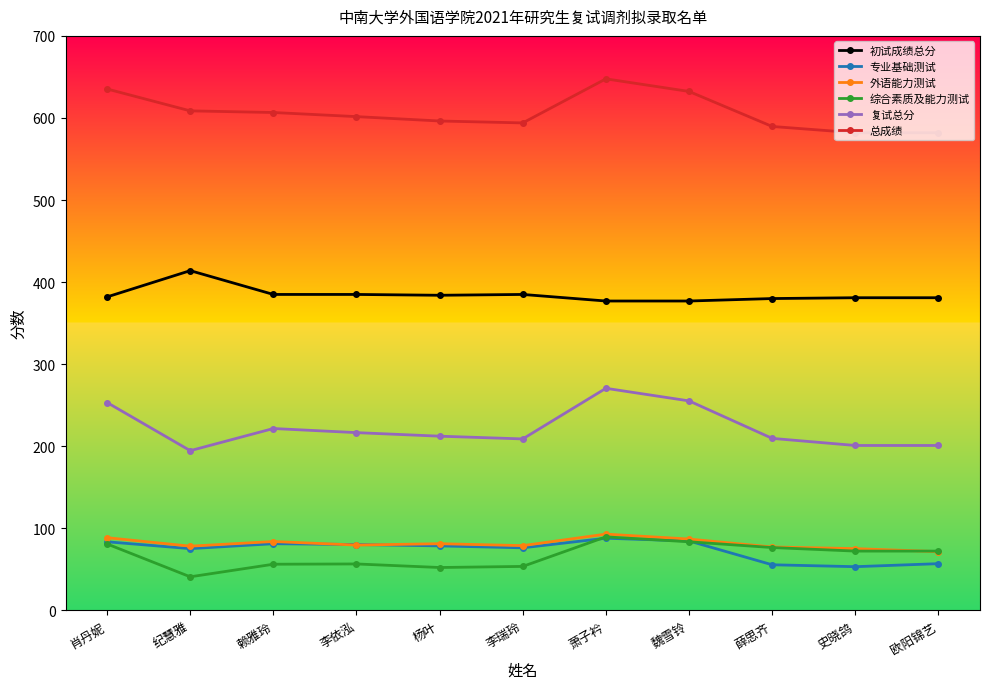

Which series has the largest total across all categories?

总成绩